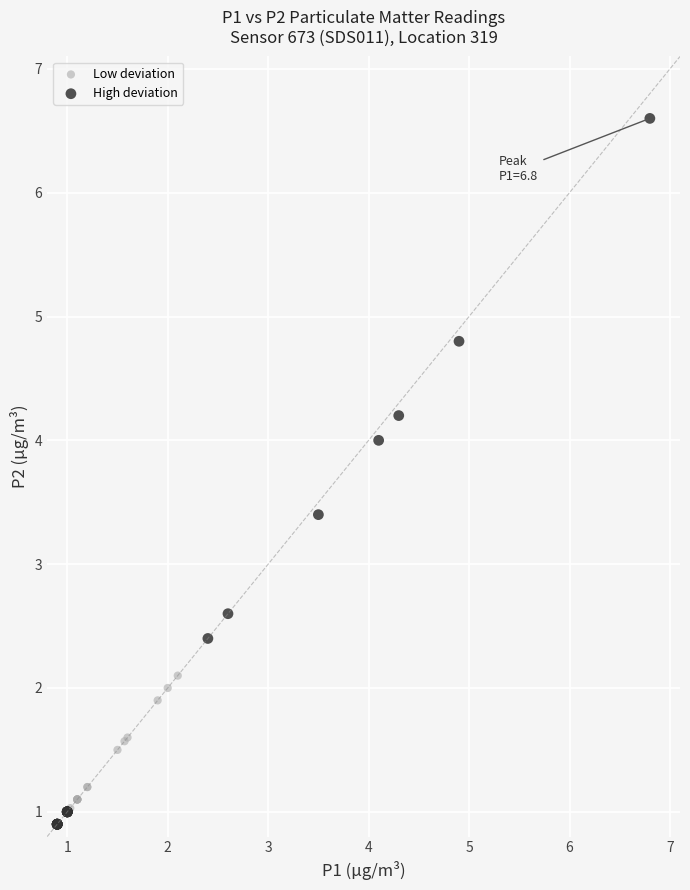

Which series has the widest spread of Y values?

High deviation